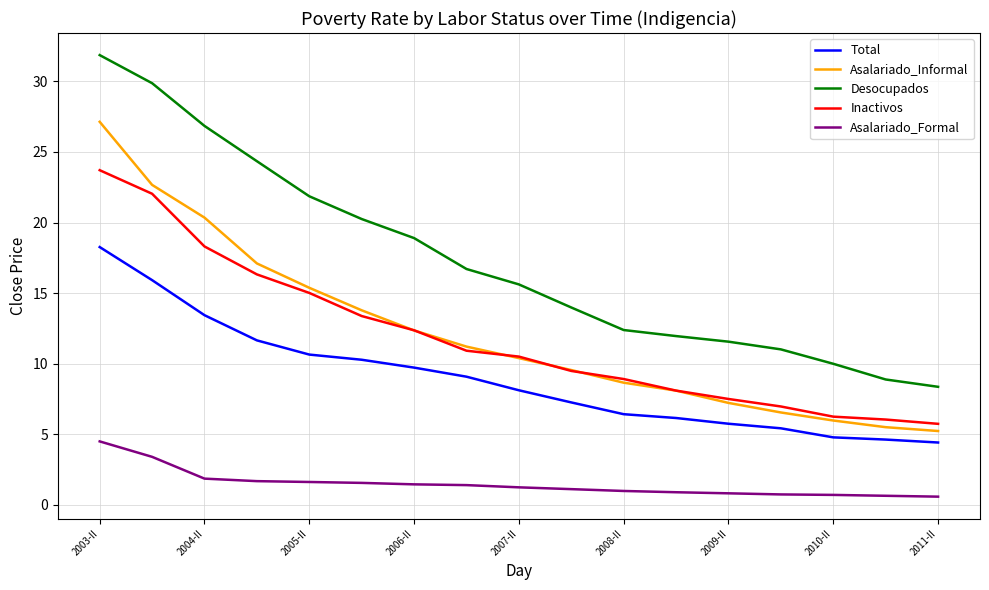

Which series has the largest total across all categories?

Desocupados